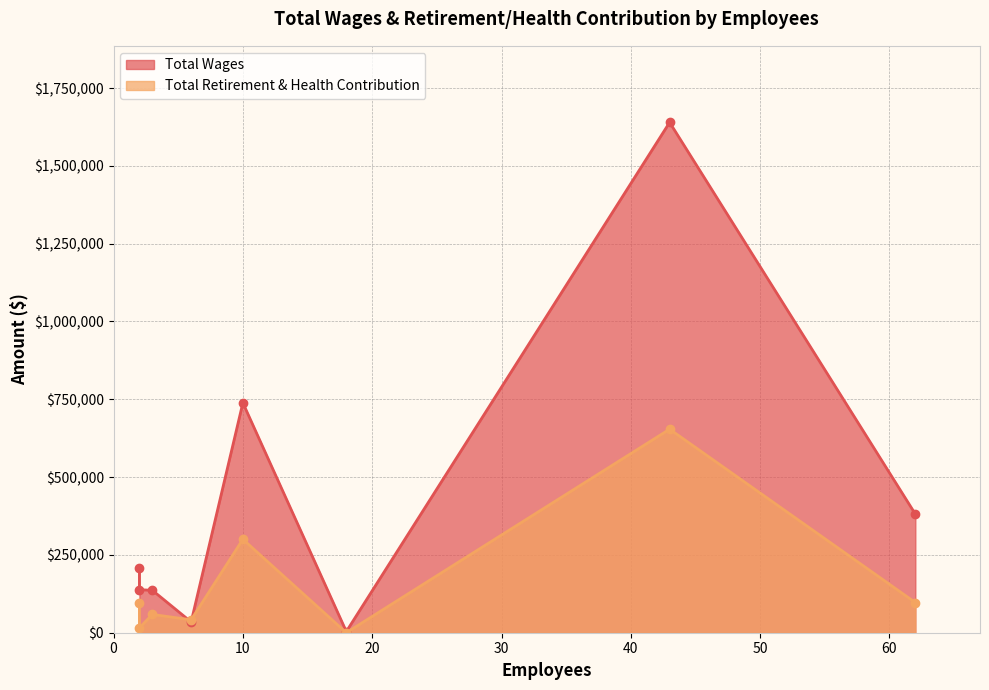

What is the highest value of the Total Retirement & Health Contribution series?

653977